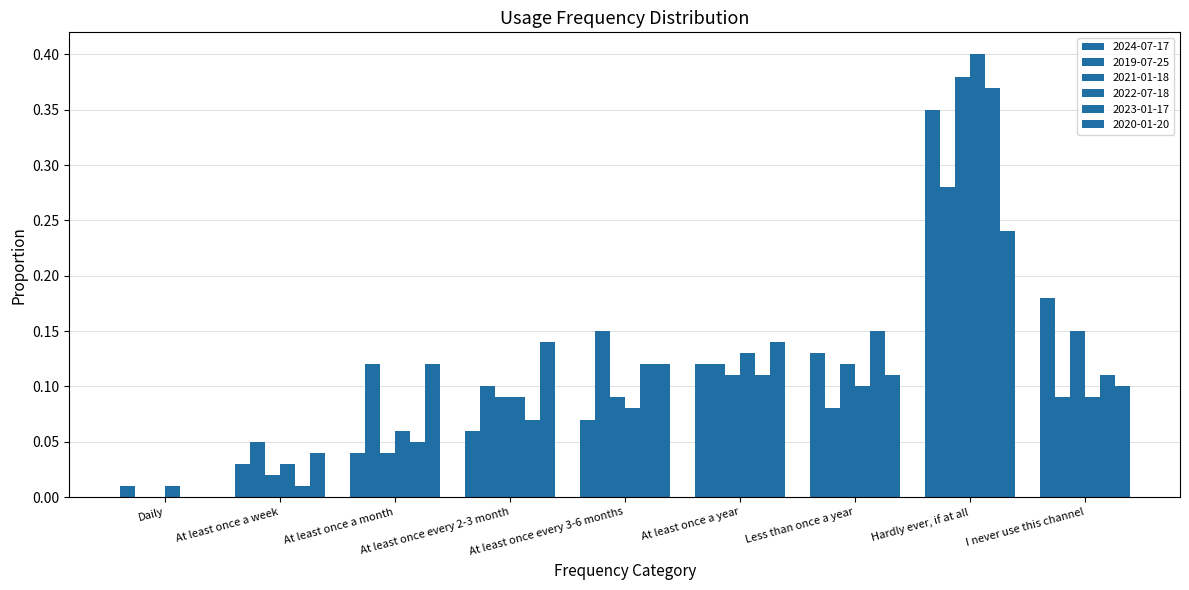

The 2023-01-17 series shows 0.2 at At least once a year. True or false?

False